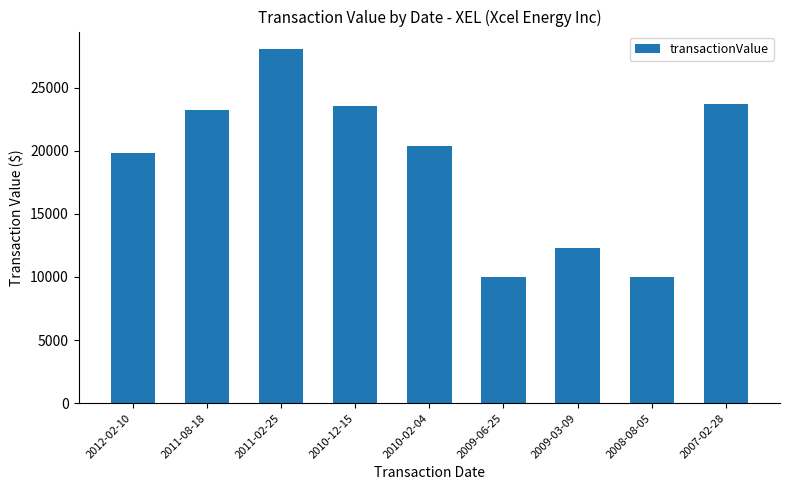

At which label does the data first exceed 20408?

2011-08-18